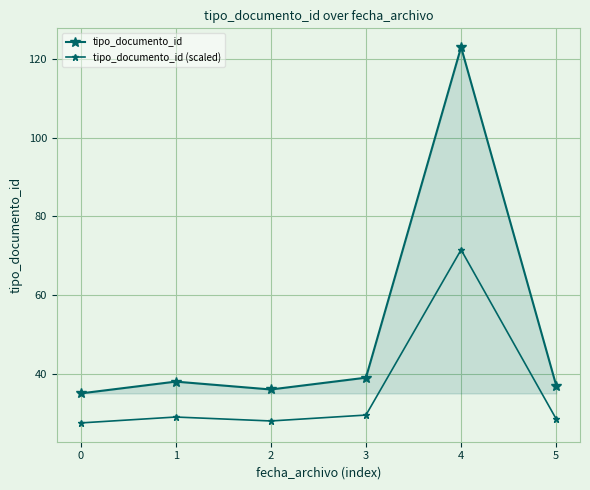

Count the number of categories in the chart.

6